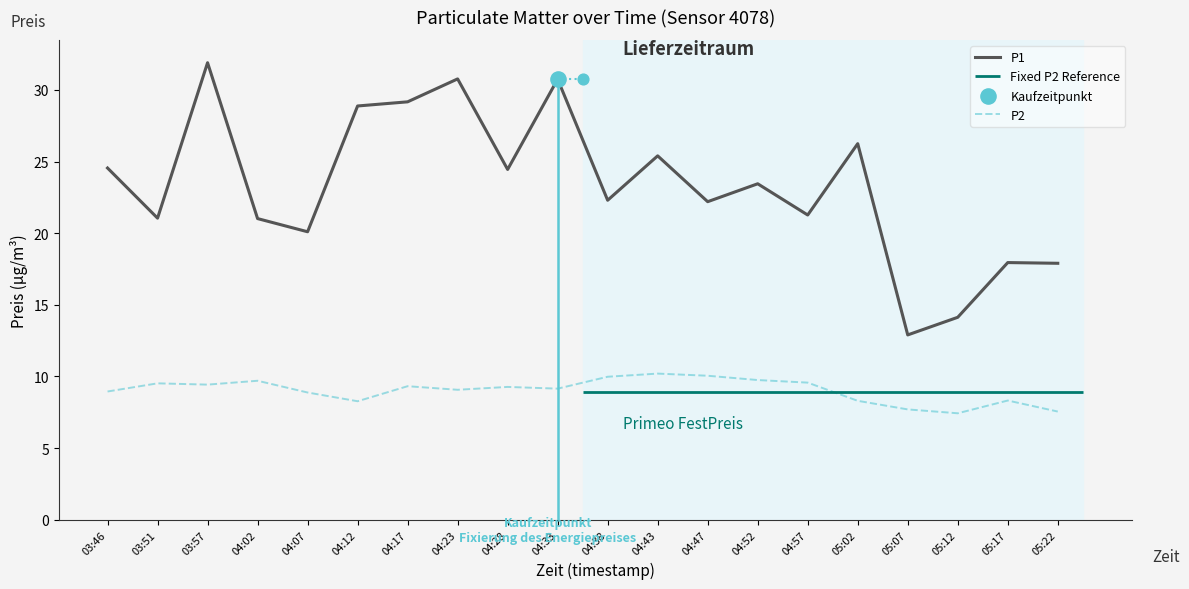

Which series contains the lowest Y value?

P2